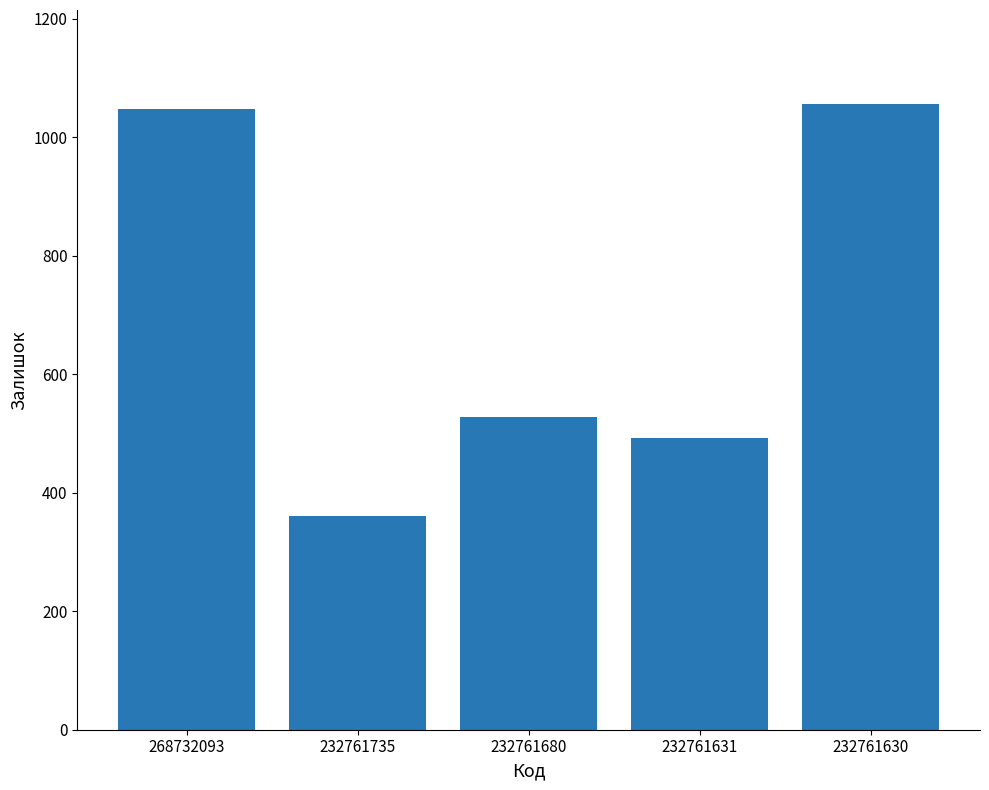

Are the bars horizontal?

No